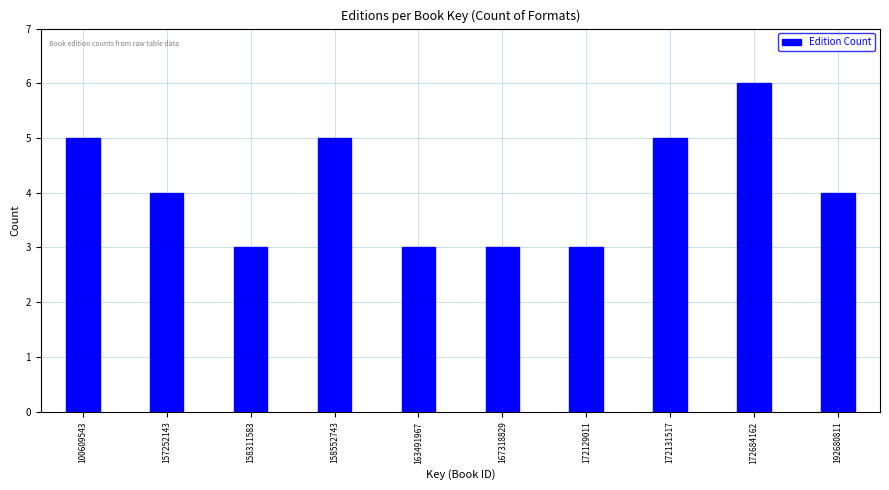

Reading left to right, extract all data points from this chart.

100609543=5	157252143=4	158311583=3	158552743=5	163491967=3	167318829=3	172129011=3	172131517=5	172684162=6	192680811=4